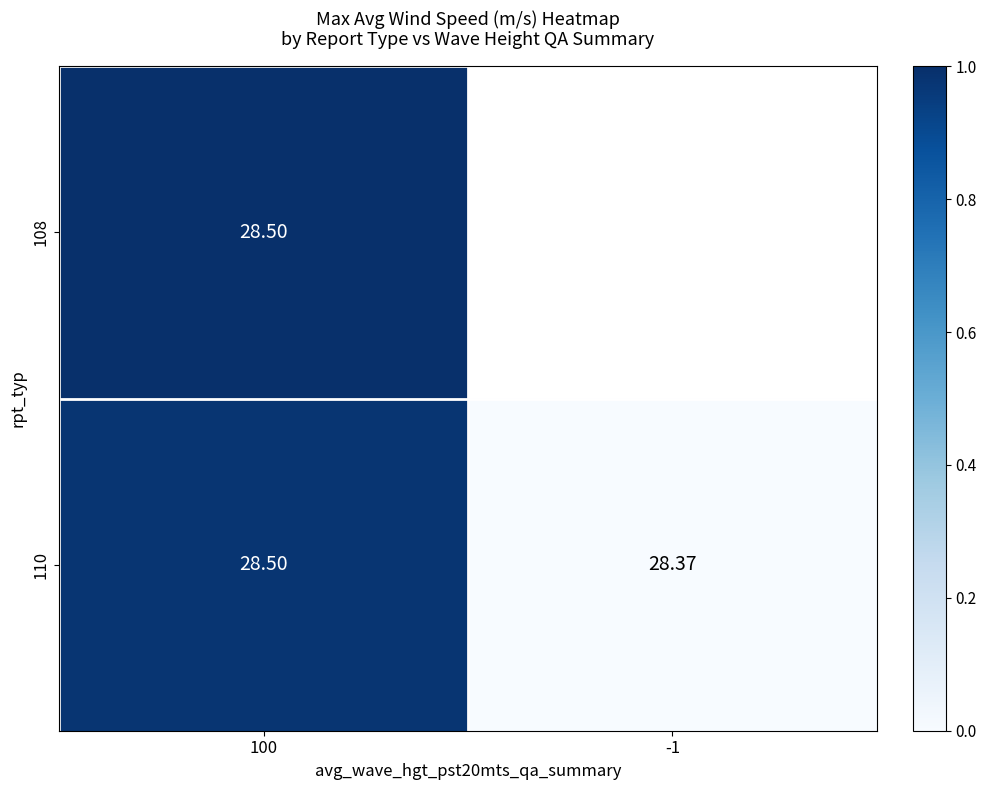

List the labels in order of 110 value, smallest first.

-1, 100